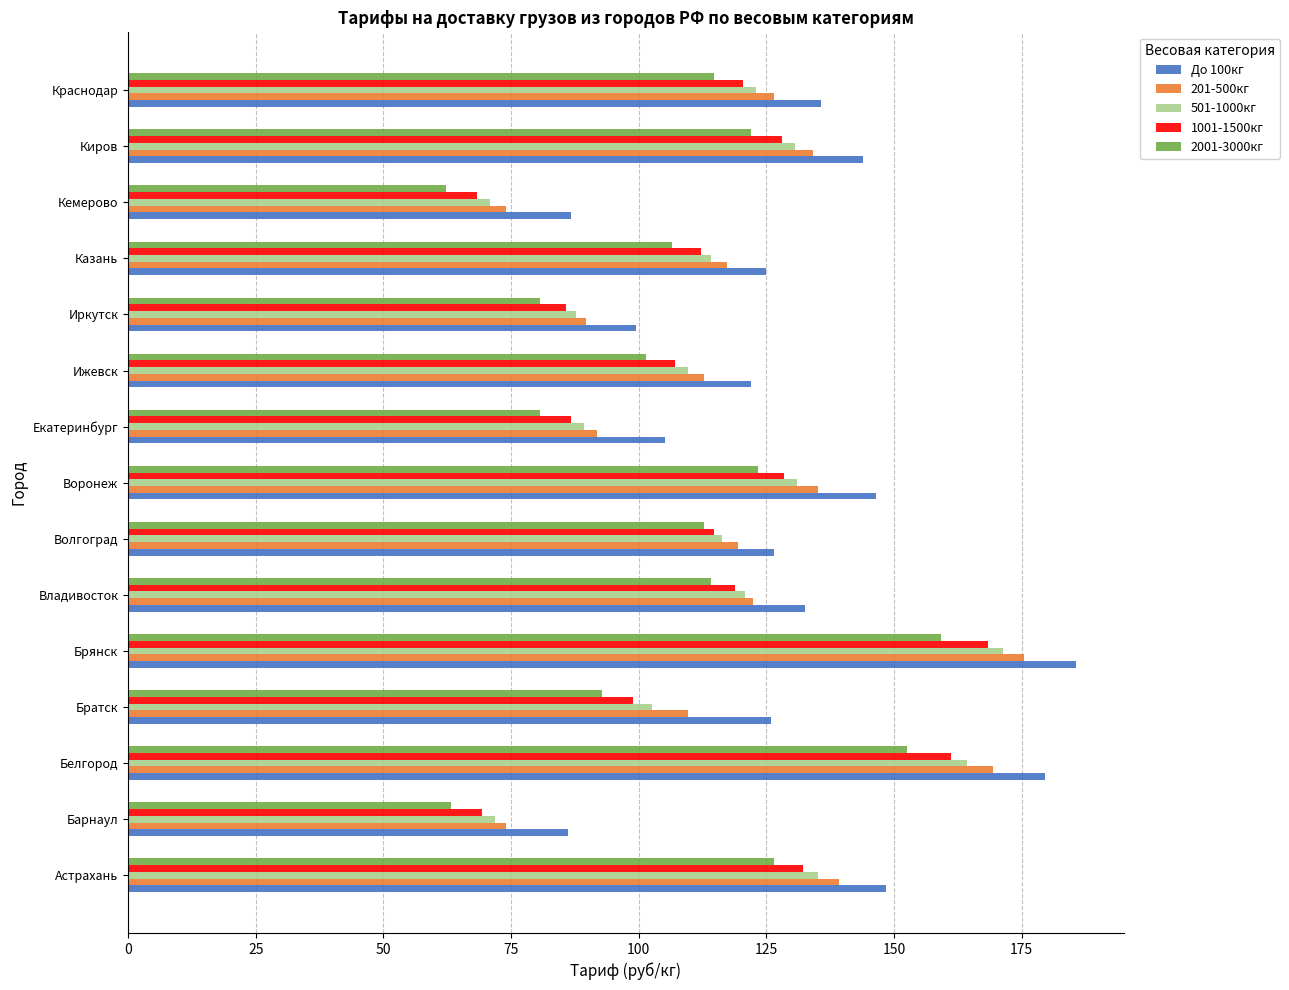

At how many categories does at least one series exceed 67?

15